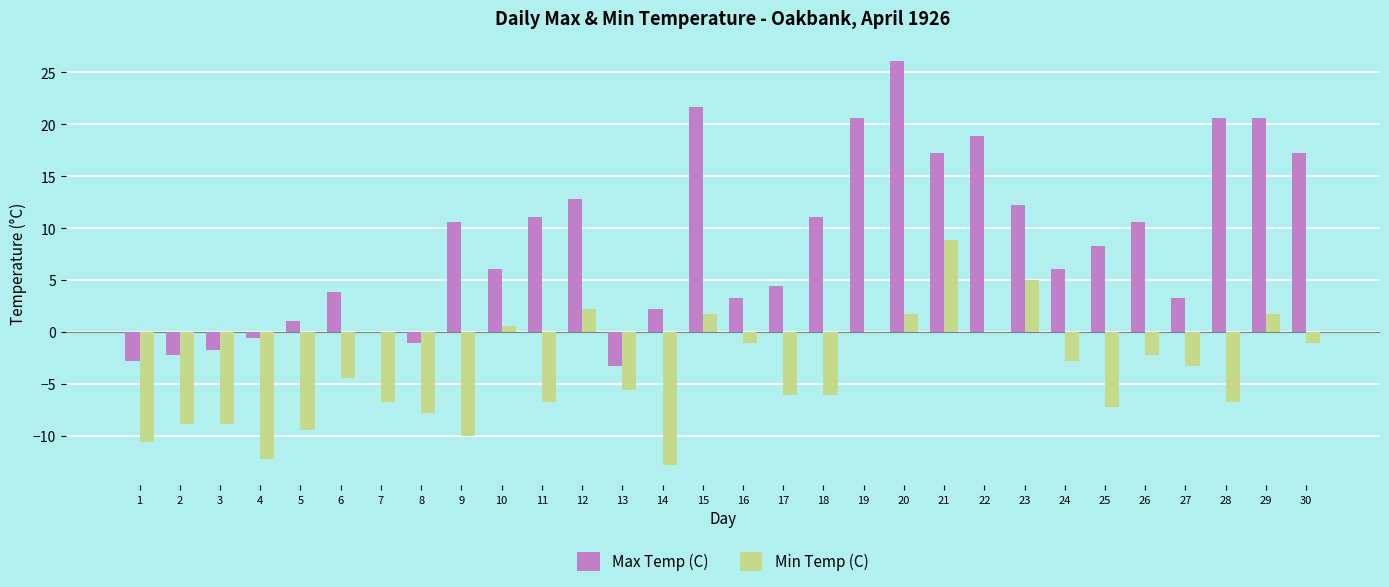

Reading left to right, what are all the values shown in this chart?

Max Temp (C): -2.8	-2.2	-1.7	-0.6	1.1	3.9	0.0	-1.1	10.6	6.1	11.1	12.8	-3.3	2.2	21.7	3.3	4.4	11.1	20.6	26.1	17.2	18.9	12.2	6.1	8.3	10.6	3.3	20.6	20.6	17.2
Min Temp (C): -10.6	-8.9	-8.9	-12.2	-9.4	-4.4	-6.7	-7.8	-10.0	0.6	-6.7	2.2	-5.6	-12.8	1.7	-1.1	-6.1	-6.1	0.0	1.7	8.9	0.0	5.0	-2.8	-7.2	-2.2	-3.3	-6.7	1.7	-1.1